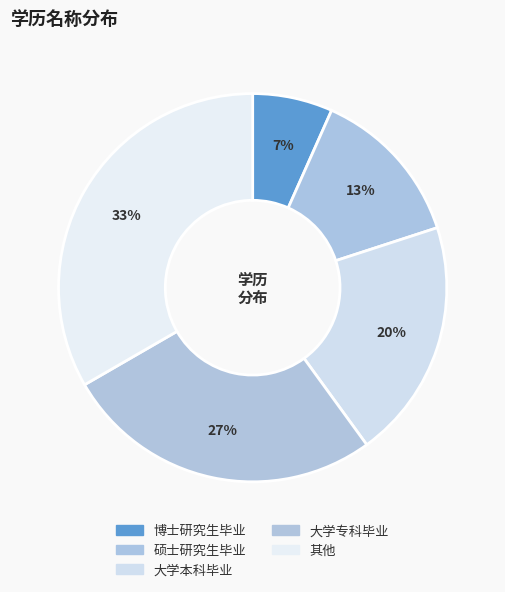

What percentage is the 博士研究生毕业 slice, to the nearest percent?

7%